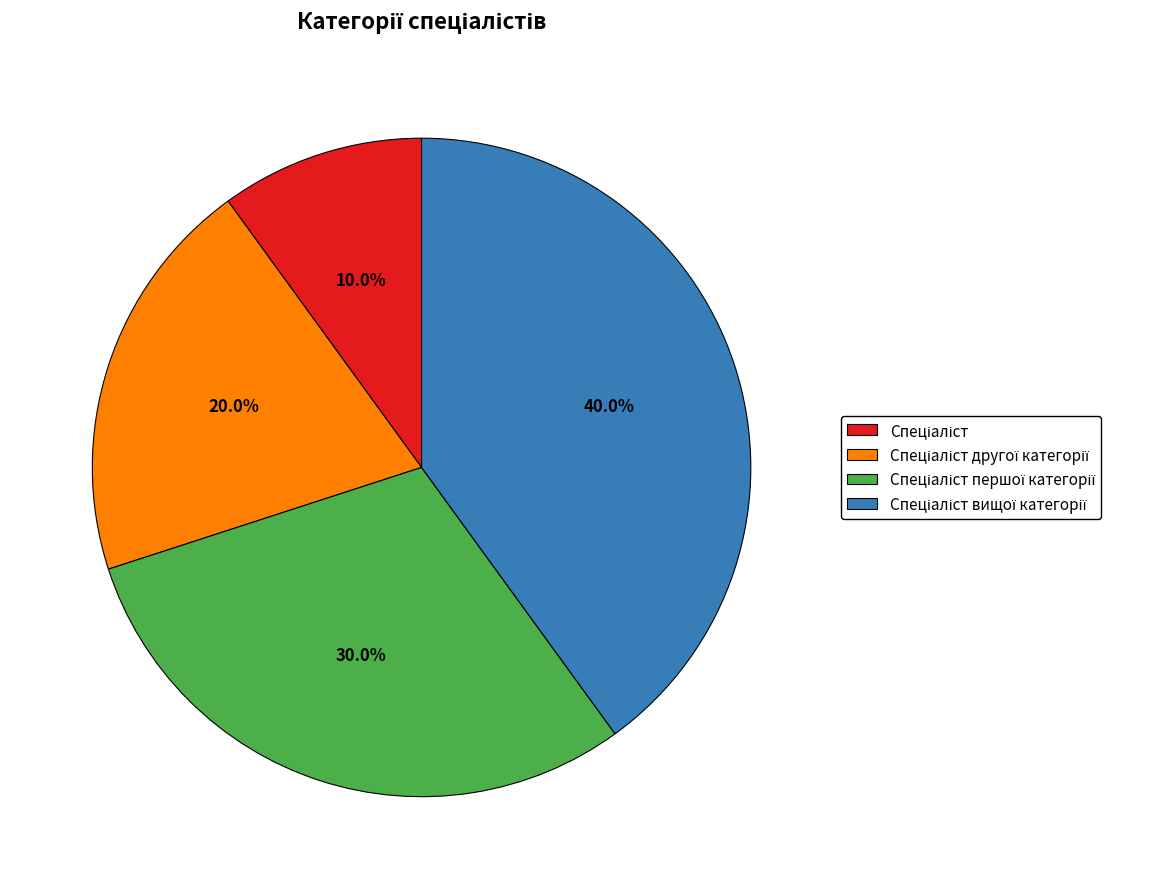

Is there a majority slice in this chart?

No